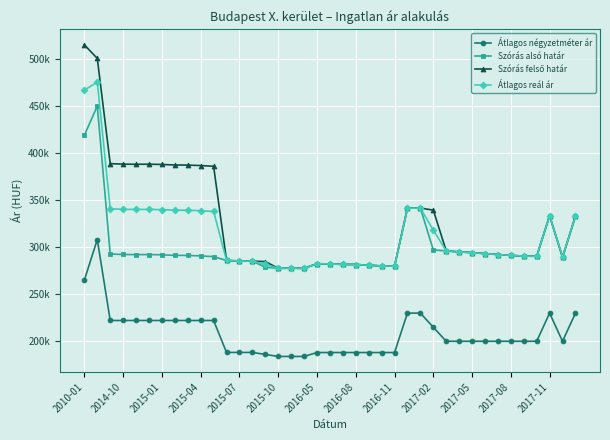

True or false: Szórás alsó határ and Szórás felső határ intersect in this chart.

False